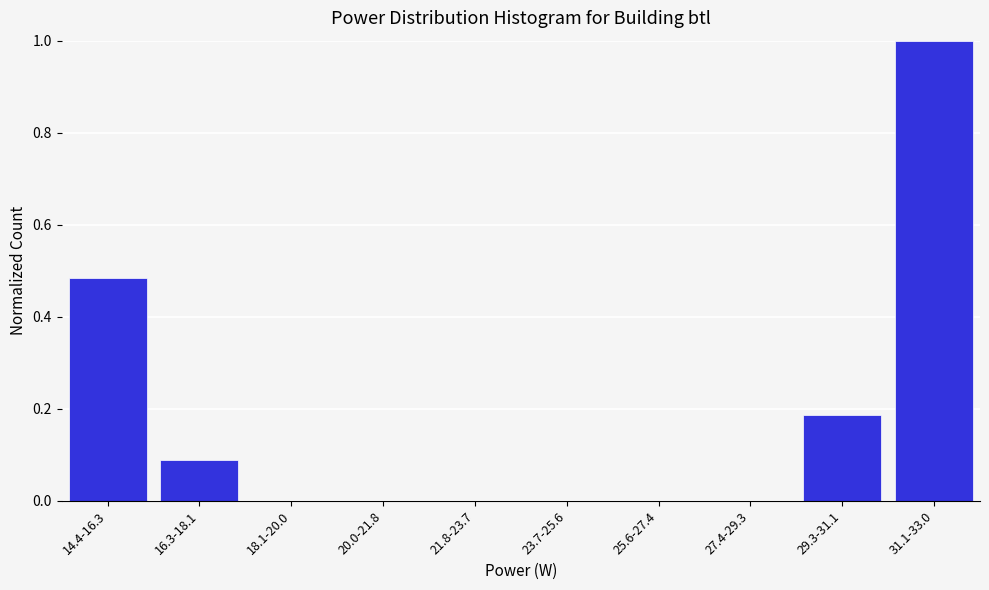

What is the change in value from 14.4-16.3 to 18.1-20.0?

-0.5